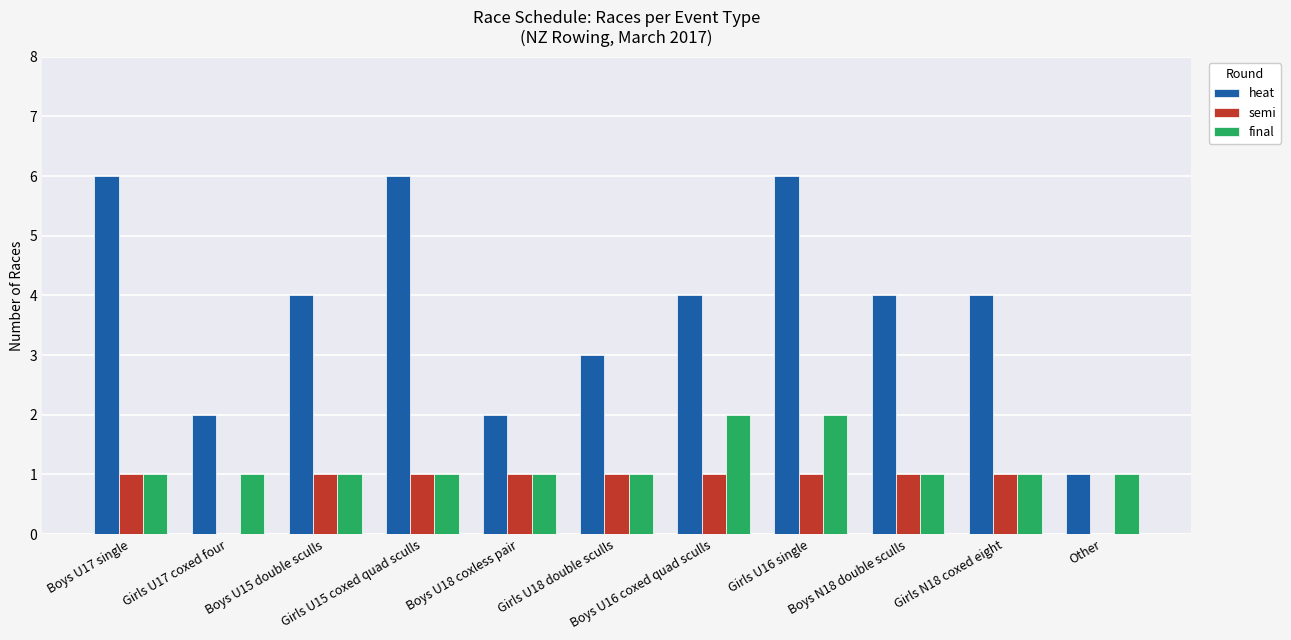

Which series has the largest total across all categories?

heat